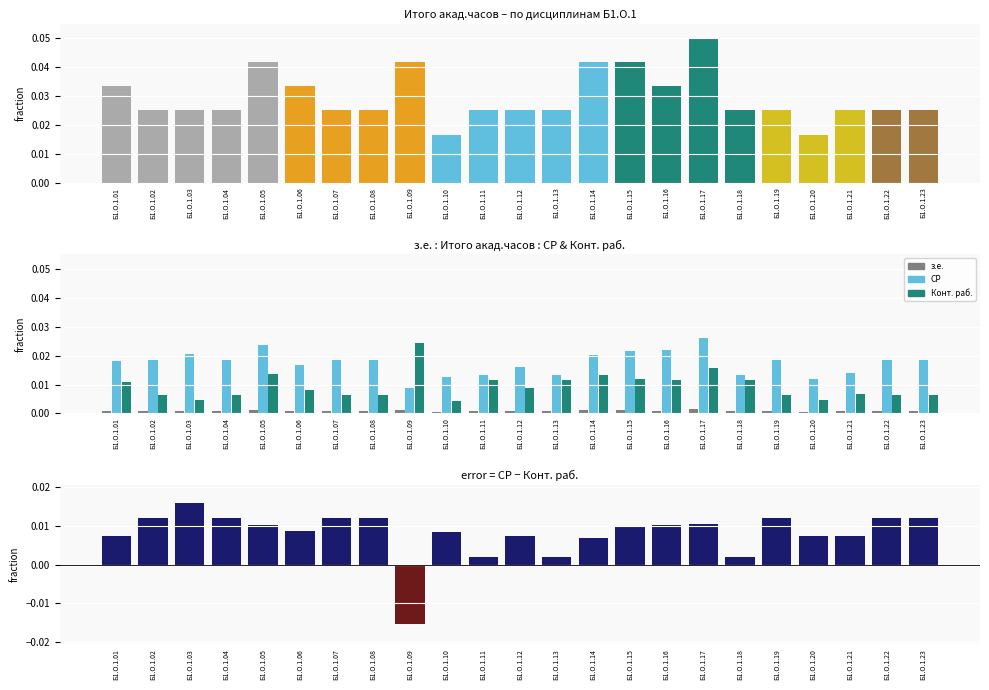

At which category is the sum across all series the highest?

Б1.О.1.17